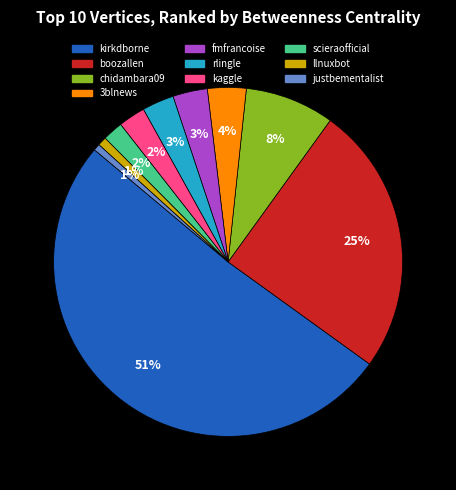

What percentage is the llnuxbot slice, to the nearest percent?

1%